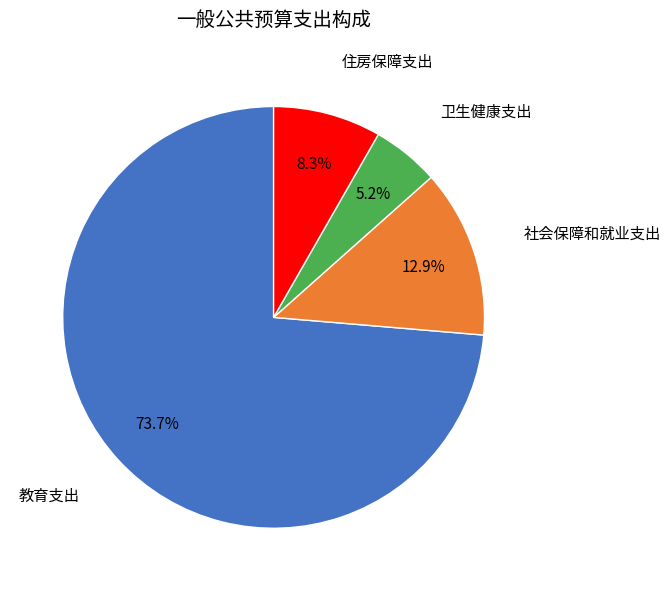

Does any single category account for the majority?

Yes